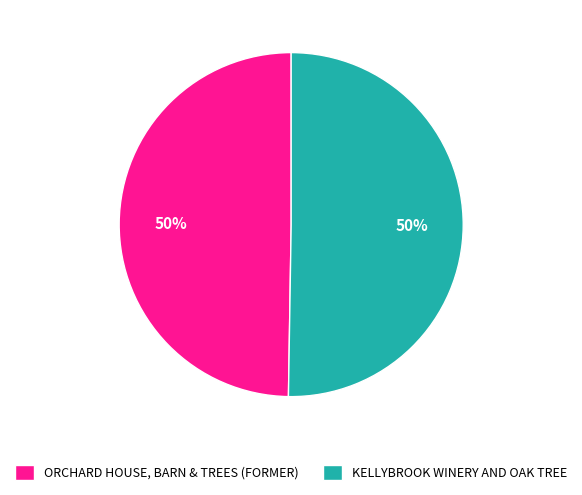

How many slices are in this pie chart?

2